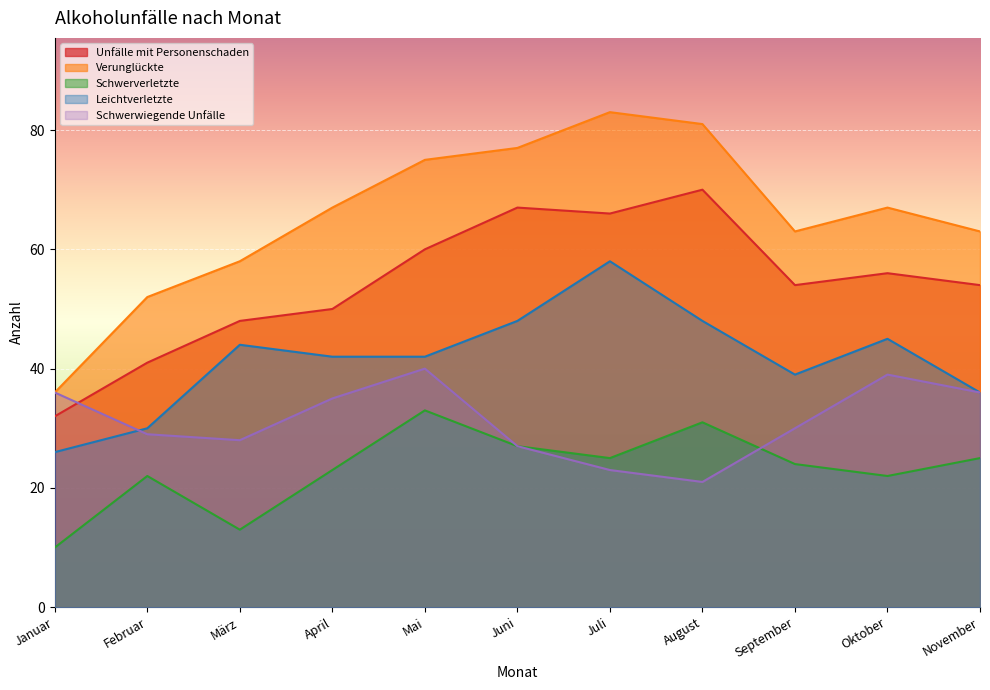

Reading right to left, list all the values displayed in this chart.

Unfälle mit Personenschaden: November=54	Oktober=56	September=54	August=70	Juli=66	Juni=67	Mai=60	April=50	März=48	Februar=41	Januar=32
Verunglückte: November=63	Oktober=67	September=63	August=81	Juli=83	Juni=77	Mai=75	April=67	März=58	Februar=52	Januar=36
Schwerverletzte: November=25	Oktober=22	September=24	August=31	Juli=25	Juni=27	Mai=33	April=23	März=13	Februar=22	Januar=10
Leichtverletzte: November=36	Oktober=45	September=39	August=48	Juli=58	Juni=48	Mai=42	April=42	März=44	Februar=30	Januar=26
Schwerwiegende Unfälle: November=36	Oktober=39	September=30	August=21	Juli=23	Juni=27	Mai=40	April=35	März=28	Februar=29	Januar=36